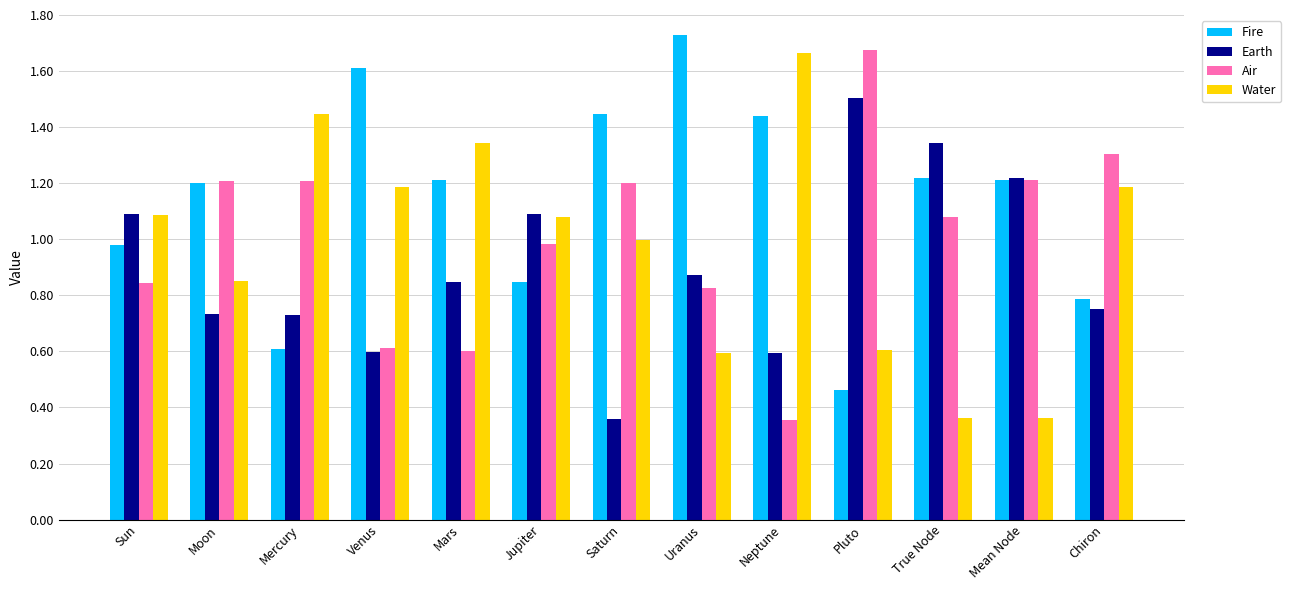

Where is Earth nearest to the value 0?

Saturn